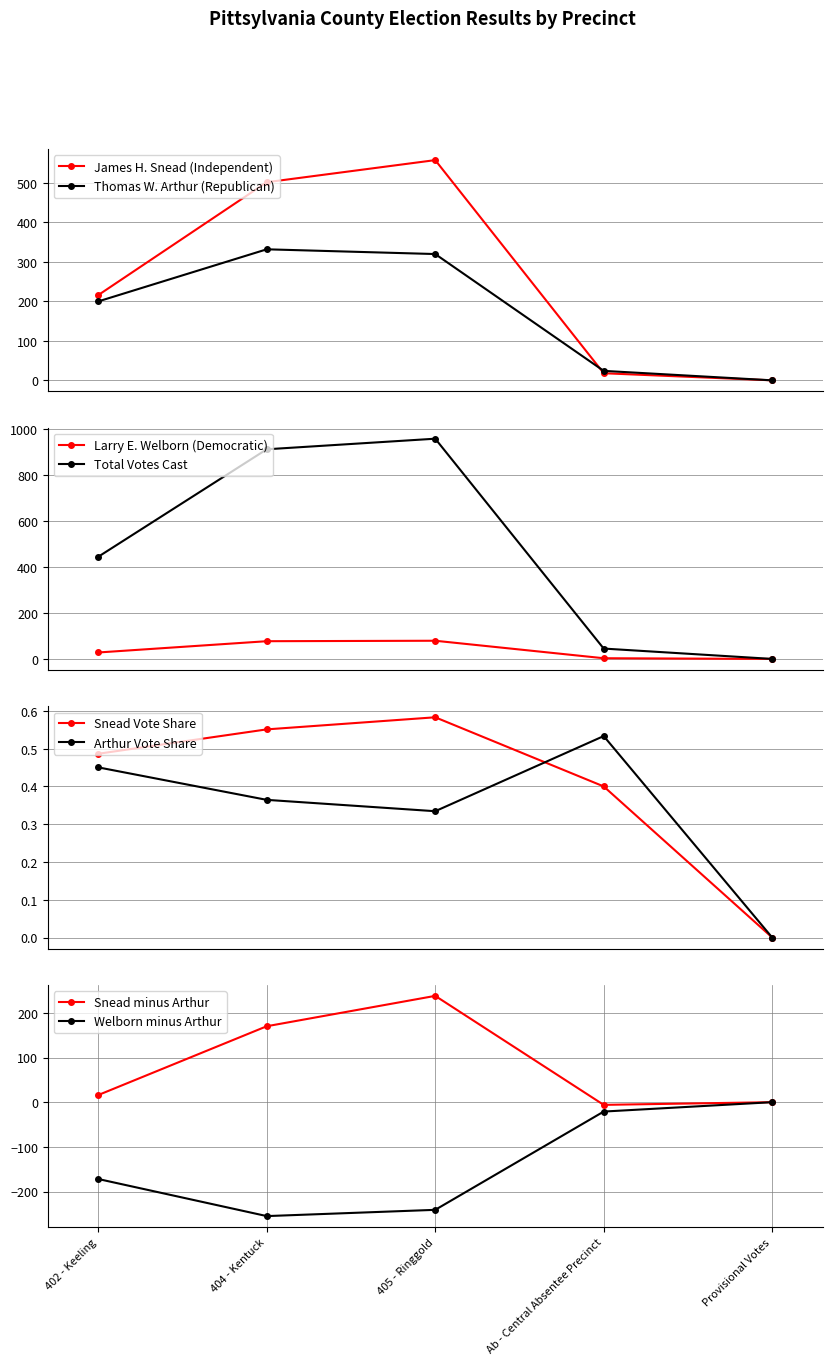

True or false: Thomas W. Arthur (Republican) and James H. Snead (Independent) intersect in this chart.

True